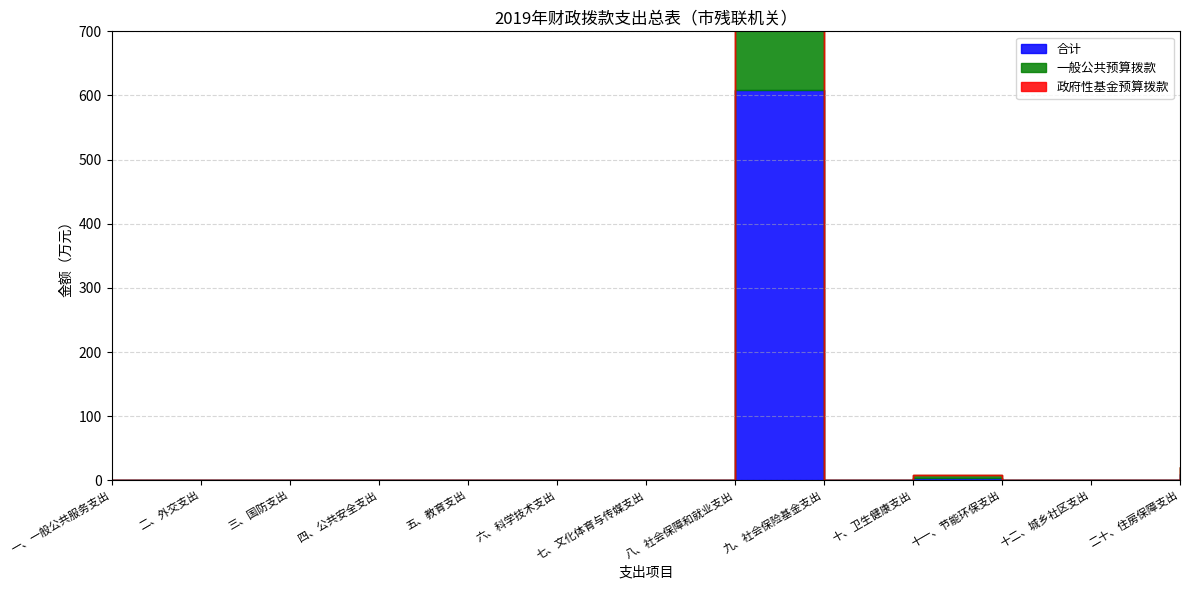

How many interior local peaks does the 一般公共预算拨款 series have?

2